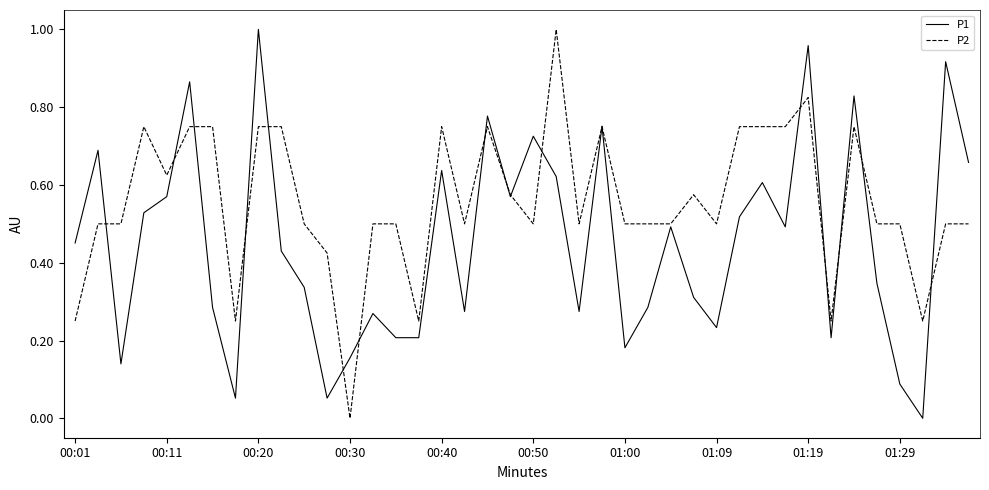

Rank the series by their average value, from lowest to highest.

P1, P2